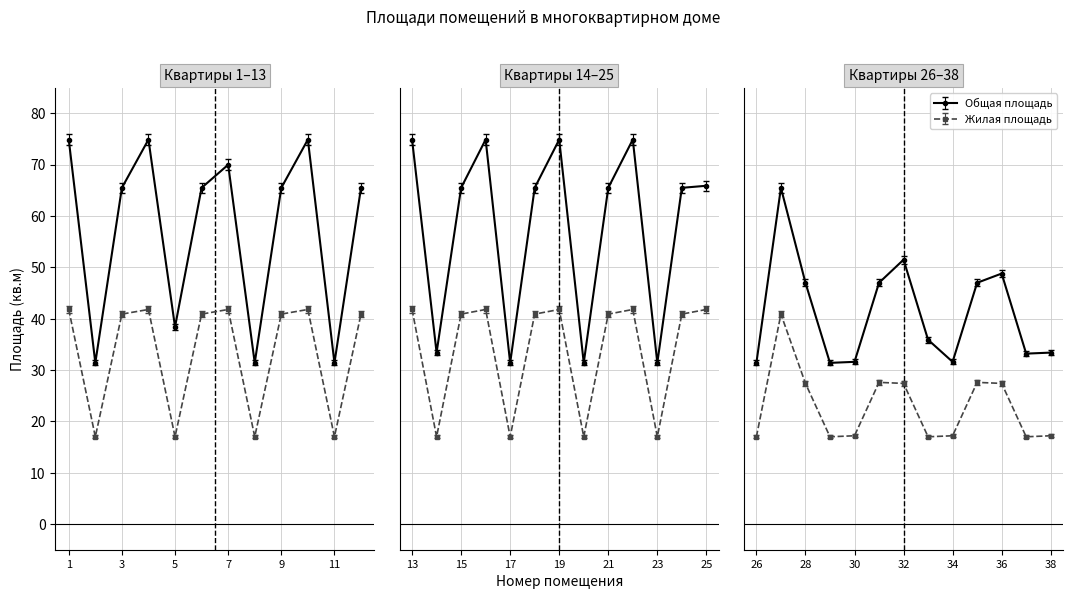

Does the chart display data point markers on the line(s)?

Yes